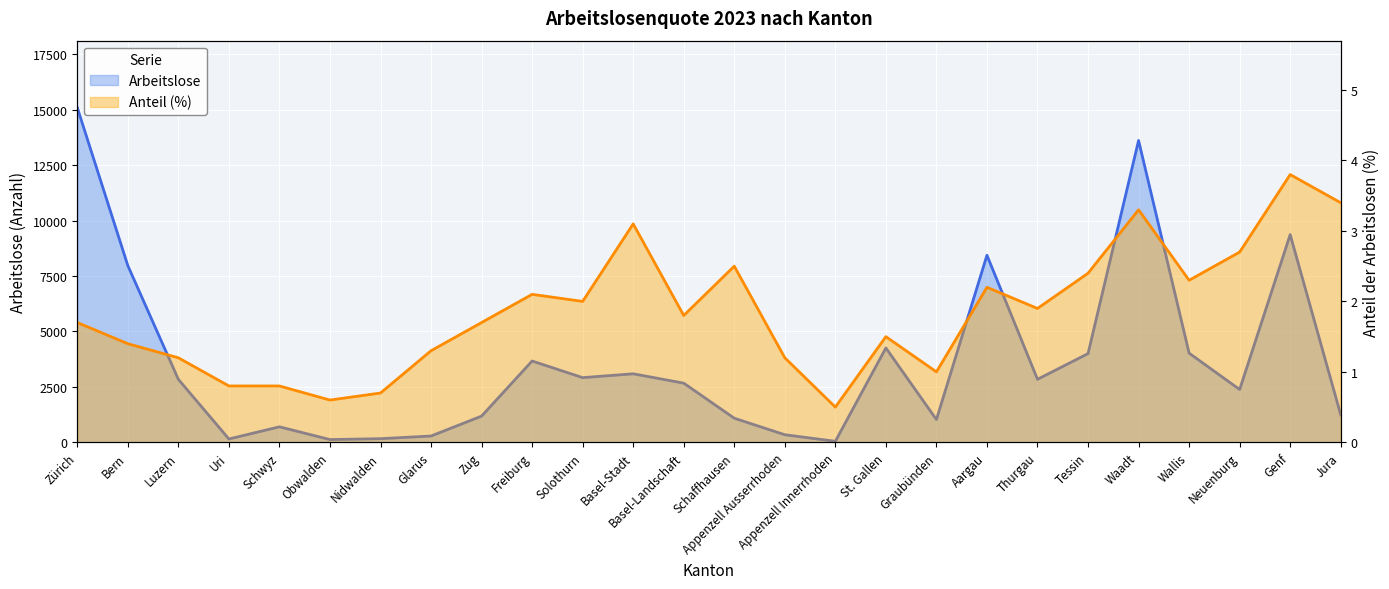

Which has a higher value, Obwalden or Wallis?

Wallis